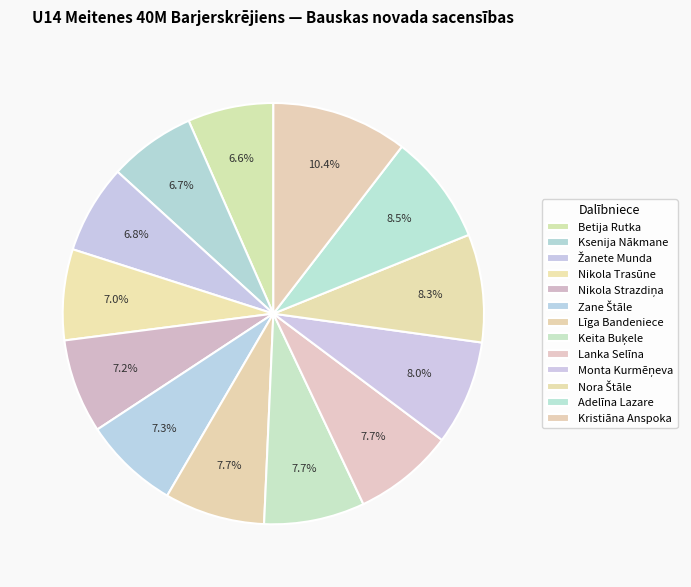

Count the number of slices in the pie.

13